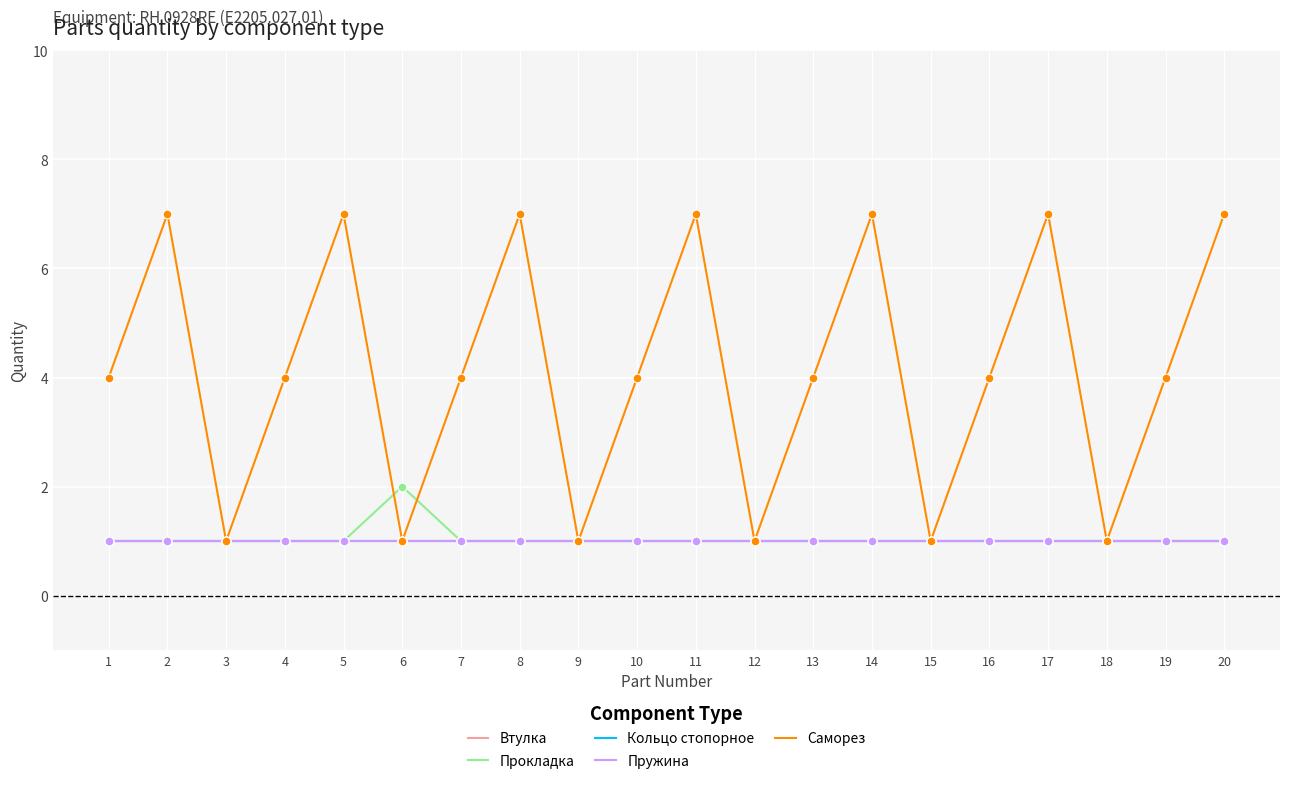

Is this an area chart (filled region under the line)?

No